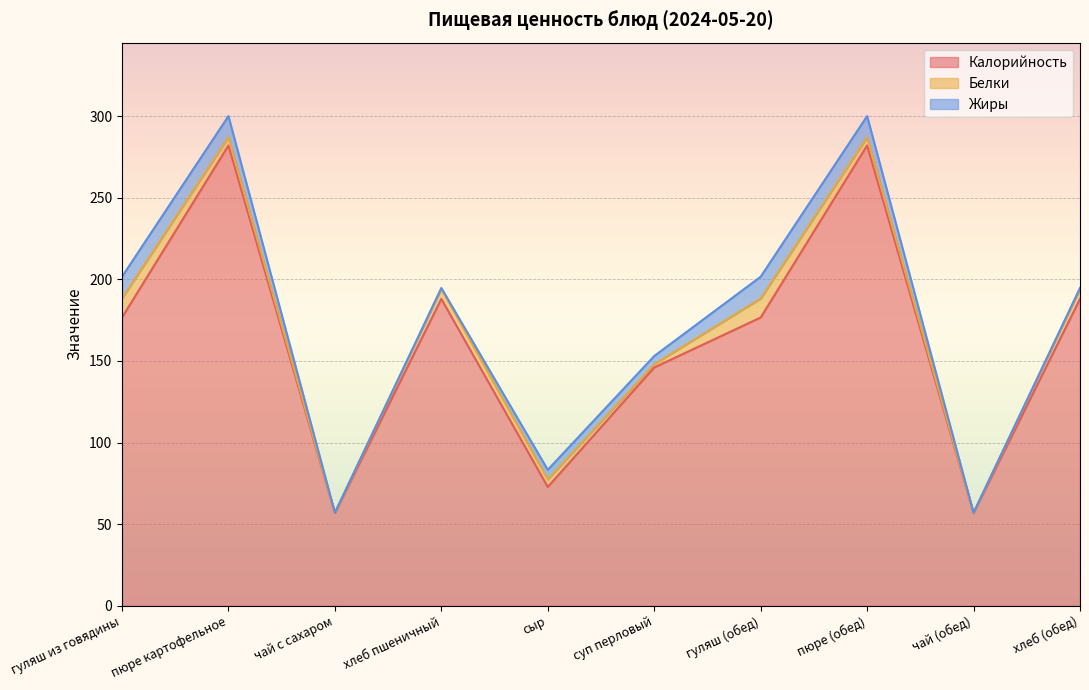

Which series has the largest total across all categories?

Калорийность